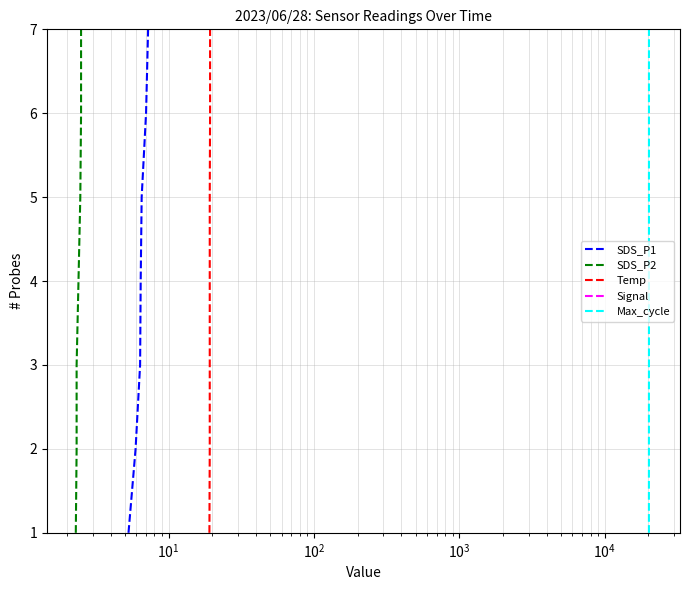

What are all the series names shown in the legend?

SDS_P1, SDS_P2, Temp, Signal, Max_cycle